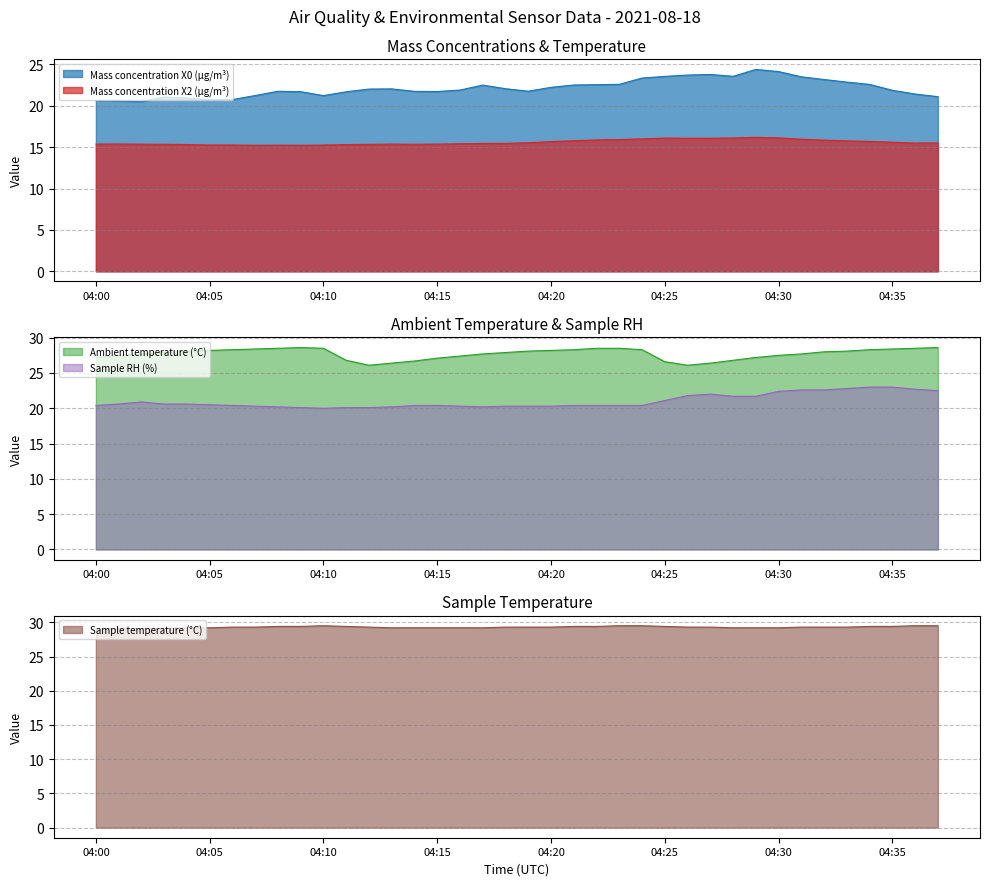

How many values in the Mass concentration X0 (μg/m³) series exceed 22?

19